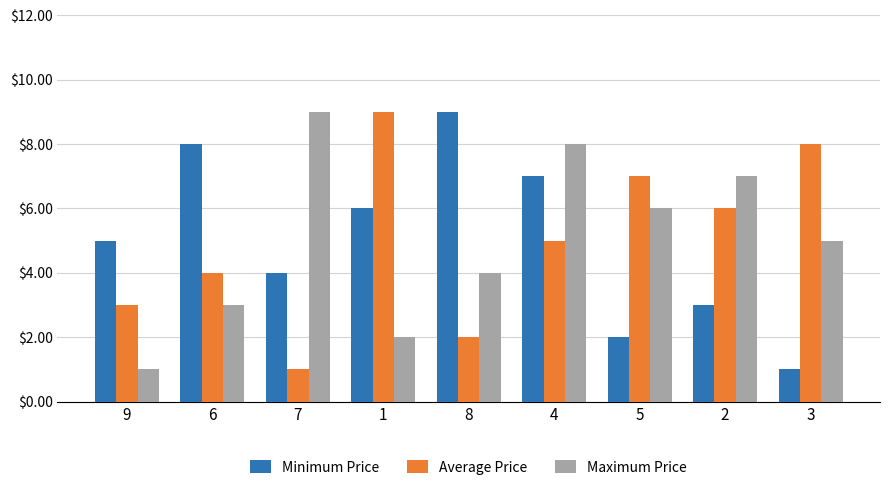

Count the number of data series in this chart.

3